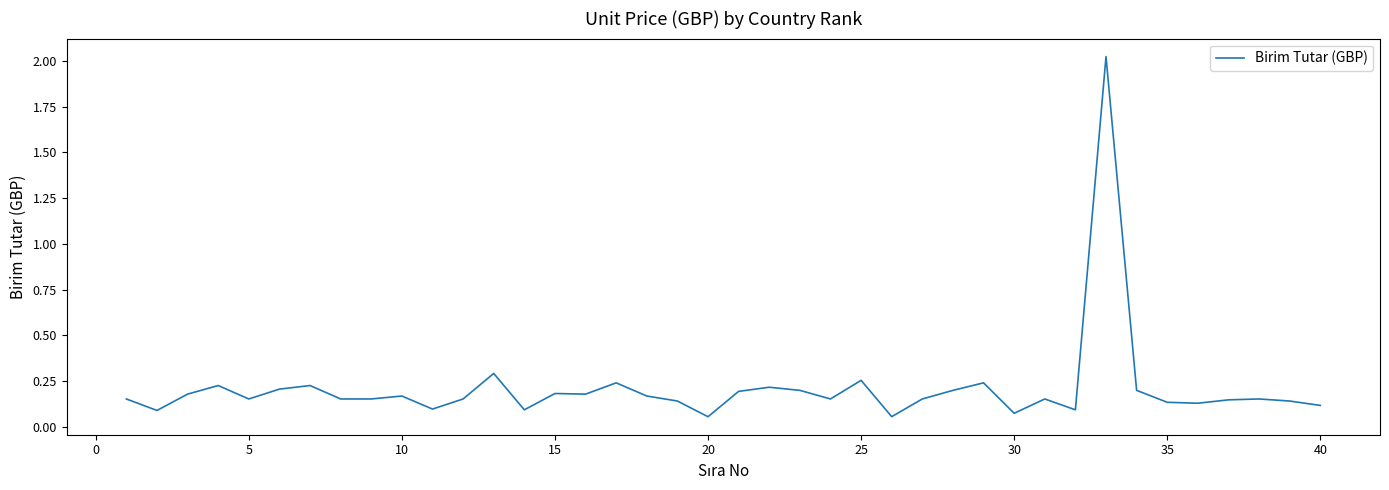

True or false: the data has more than 2 interior local peaks.

True